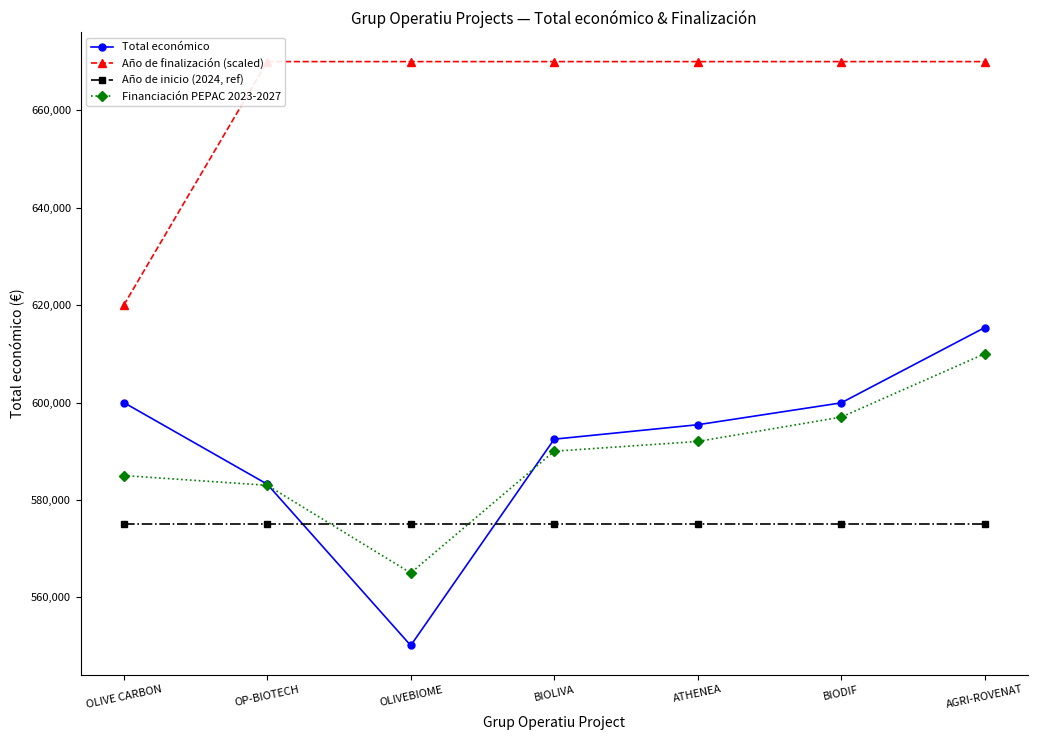

Is it true that Financiación PEPAC 2023-2027 equals 590000 at BIOLIVA?

True